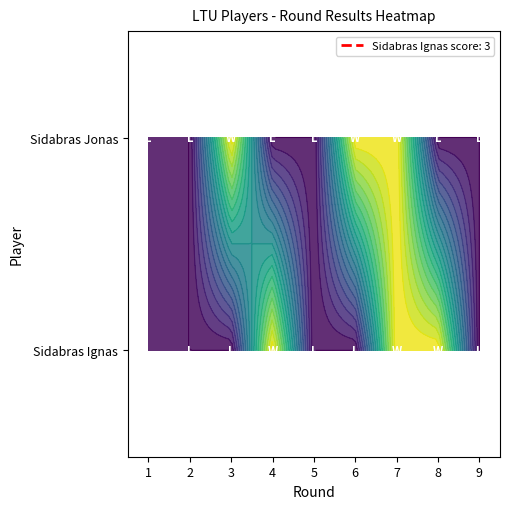

Which series has the largest range (max minus min)?

Sidabras Ignas